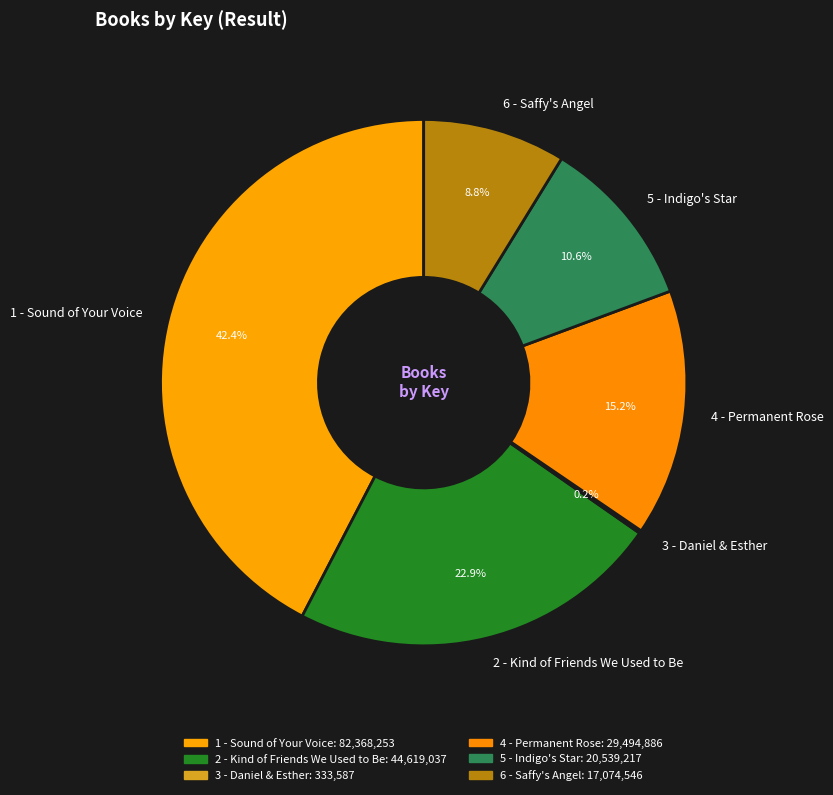

Is there a majority slice in this chart?

No